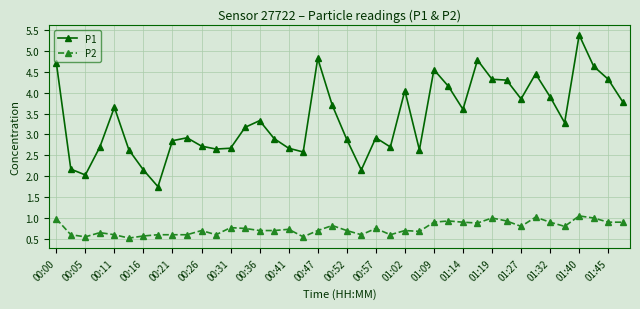

How many lines are shown in the chart?

2